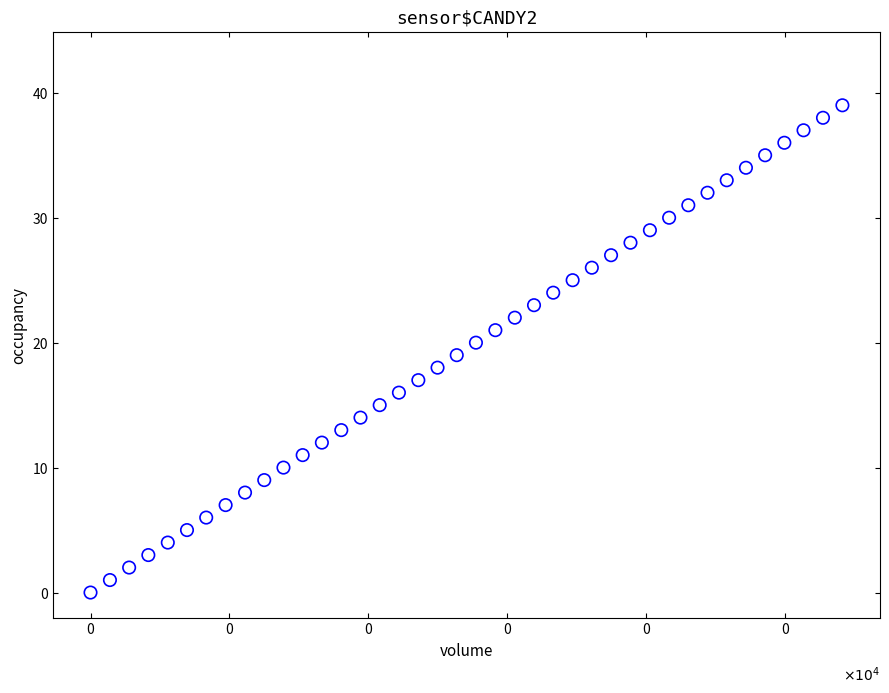

What is the range of Y values (max minus min)?

39